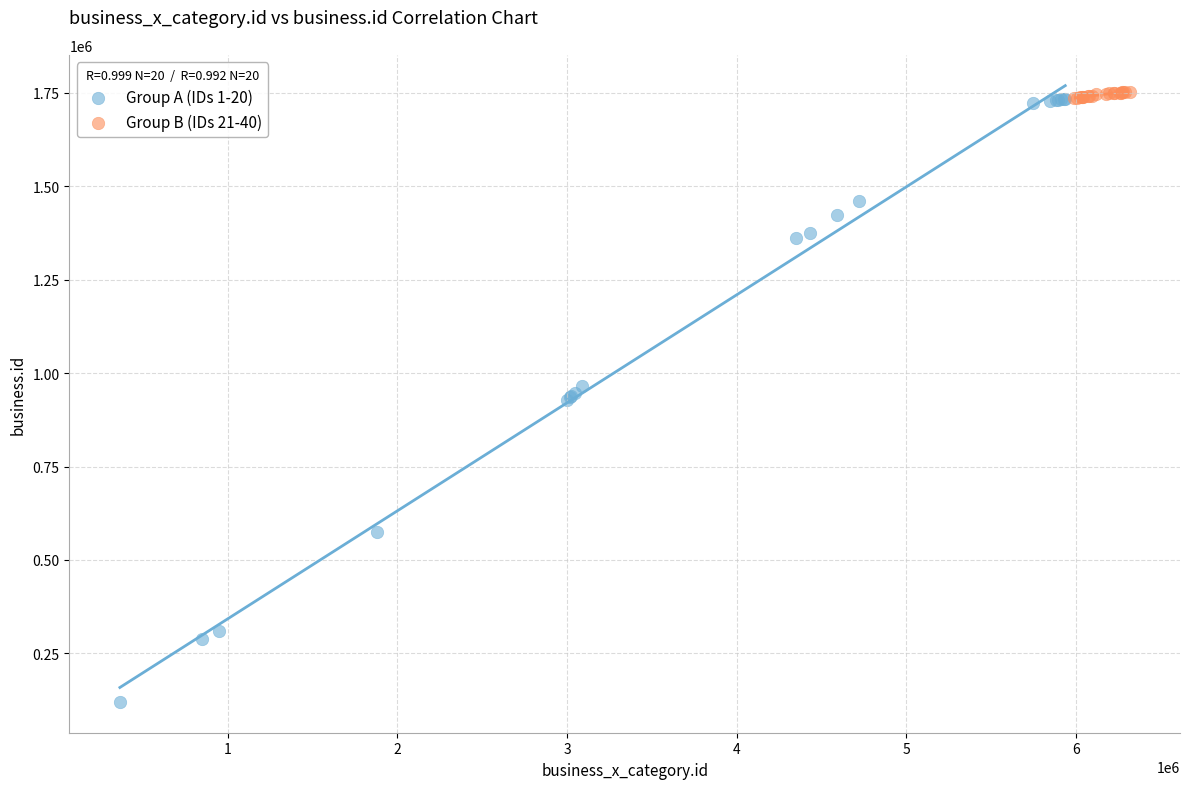

Which series has the largest Y range (max minus min)?

Group A (IDs 1-20)